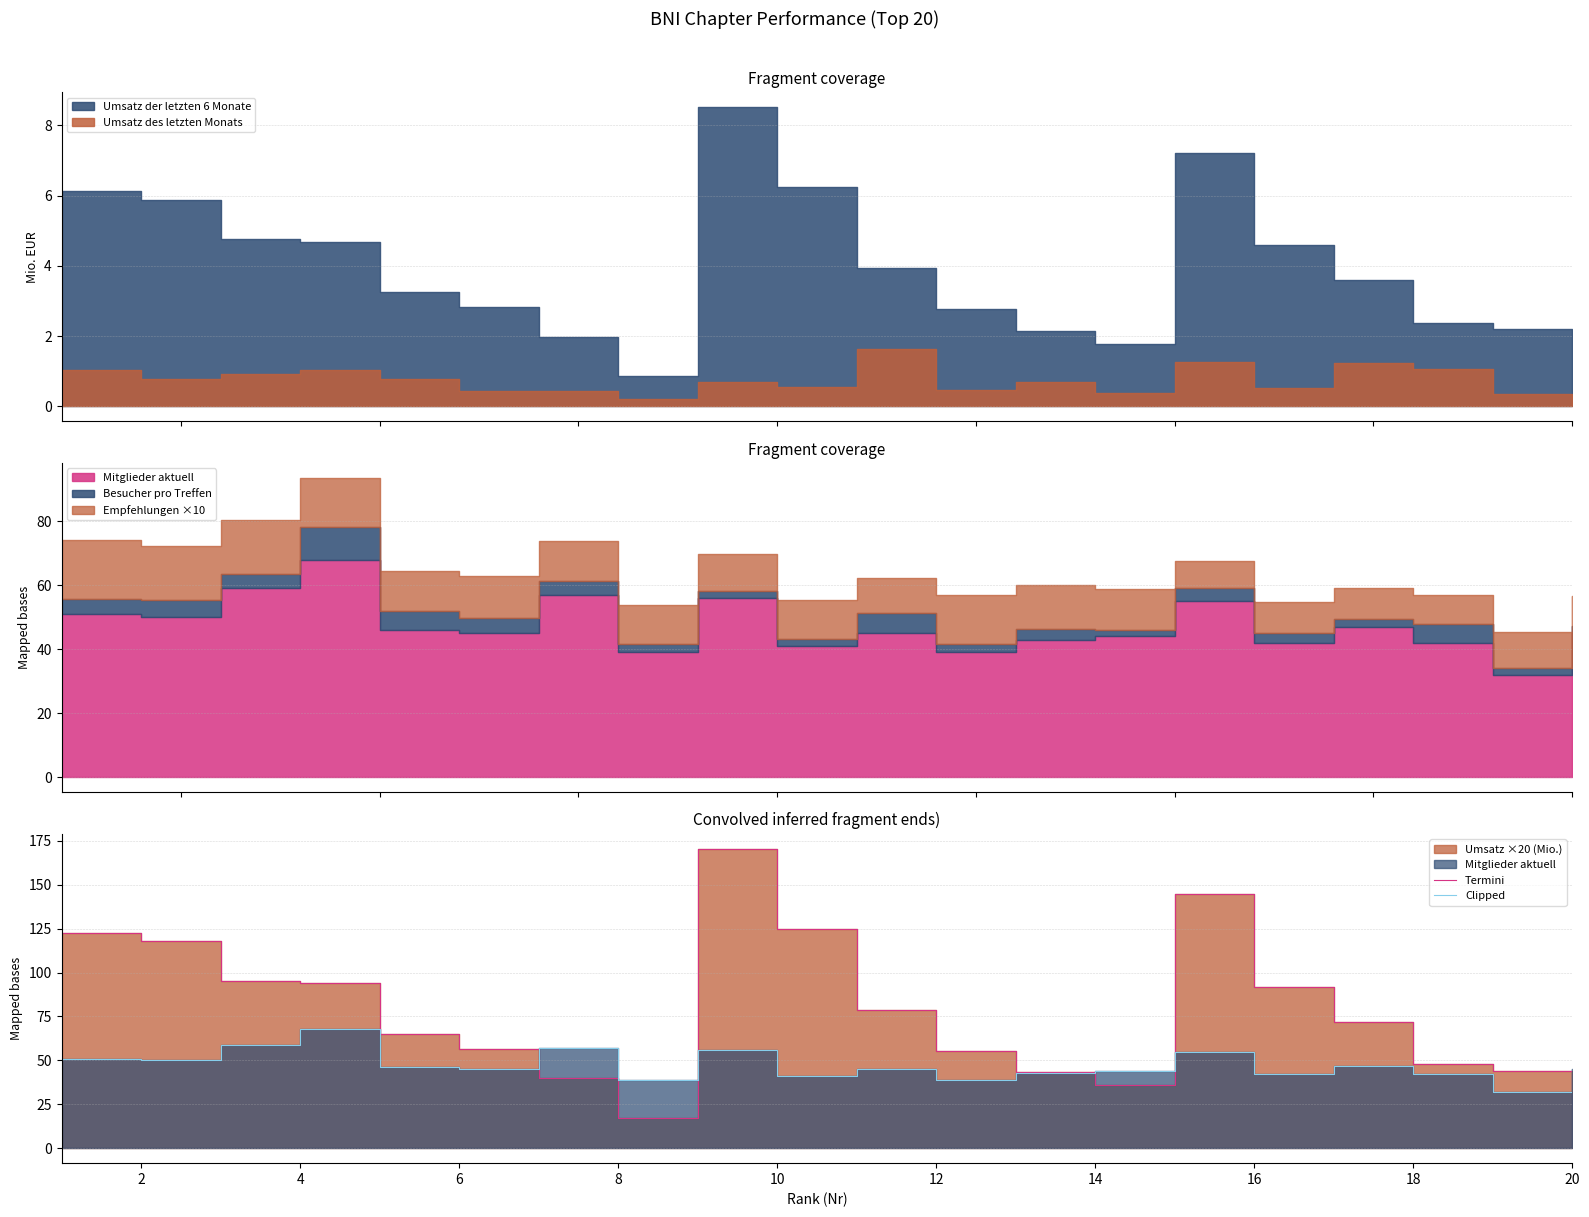

What is the average value of the Termini series?

77.5